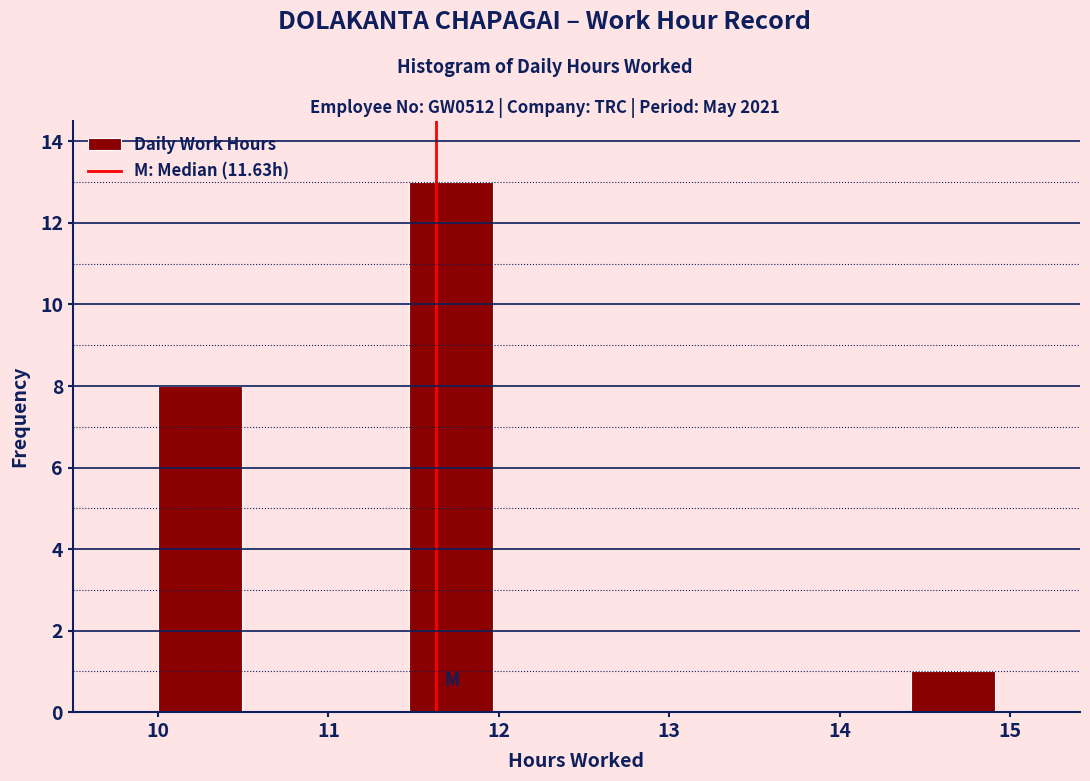

Reading left to right, list every bar in this chart as the range it spans on the x-axis followed by its height. Neither the bar edges nor the heights are printed on the chart, so give them approximately, as read against the axes.

10.0 to 10.5: 8
10.5 to 11.0: 0
11.0 to 11.5: 0
11.5 to 12.0: 13
12.0 to 12.5: 0
12.5 to 12.9: 0
12.9 to 13.4: 0
13.4 to 13.9: 0
13.9 to 14.4: 0
14.4 to 14.9: 1